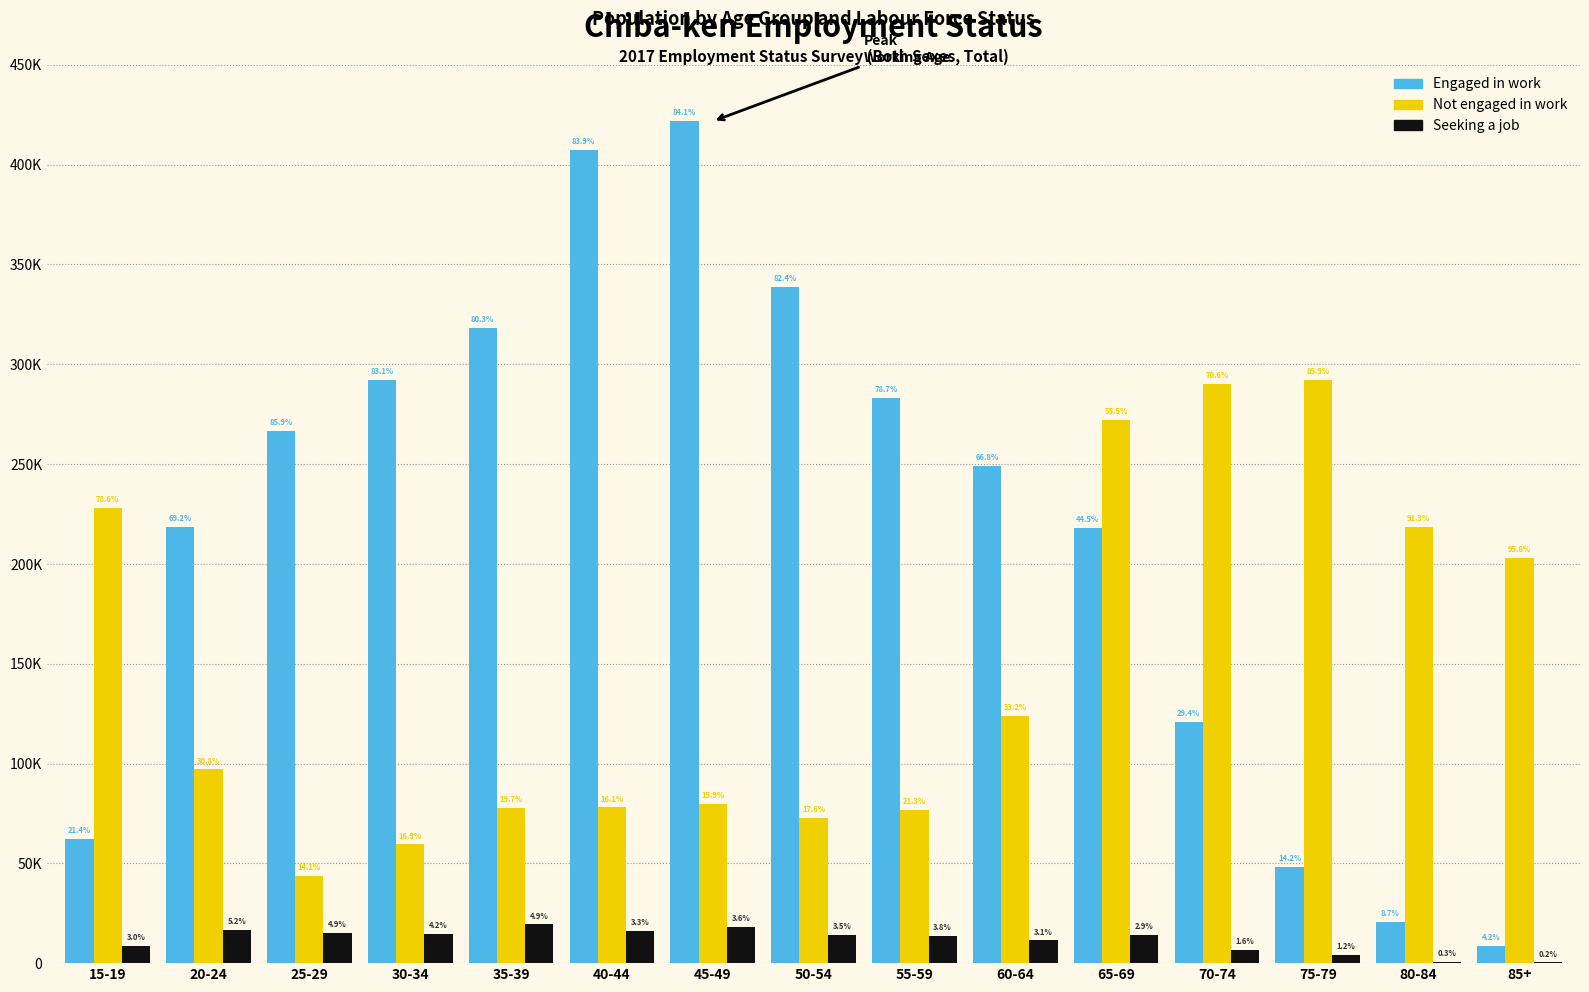

The Seeking a job series shows 4200 at 75-79. True or false?

True